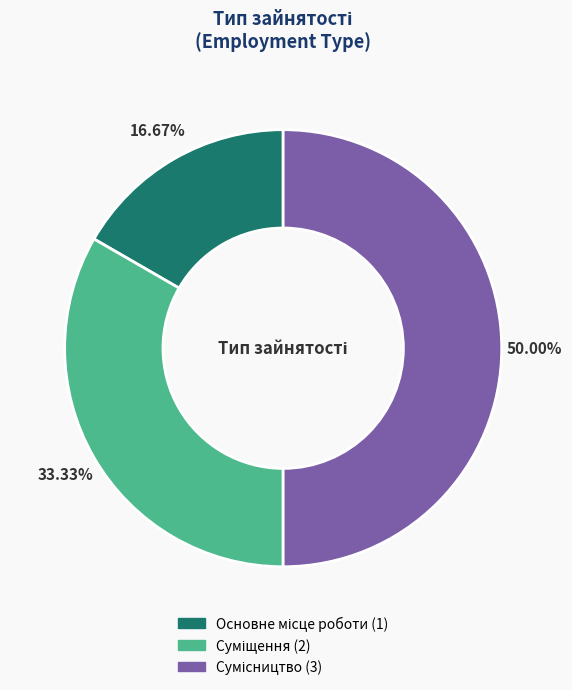

To the nearest percent, what percentage of the pie is Суміщення?

33%